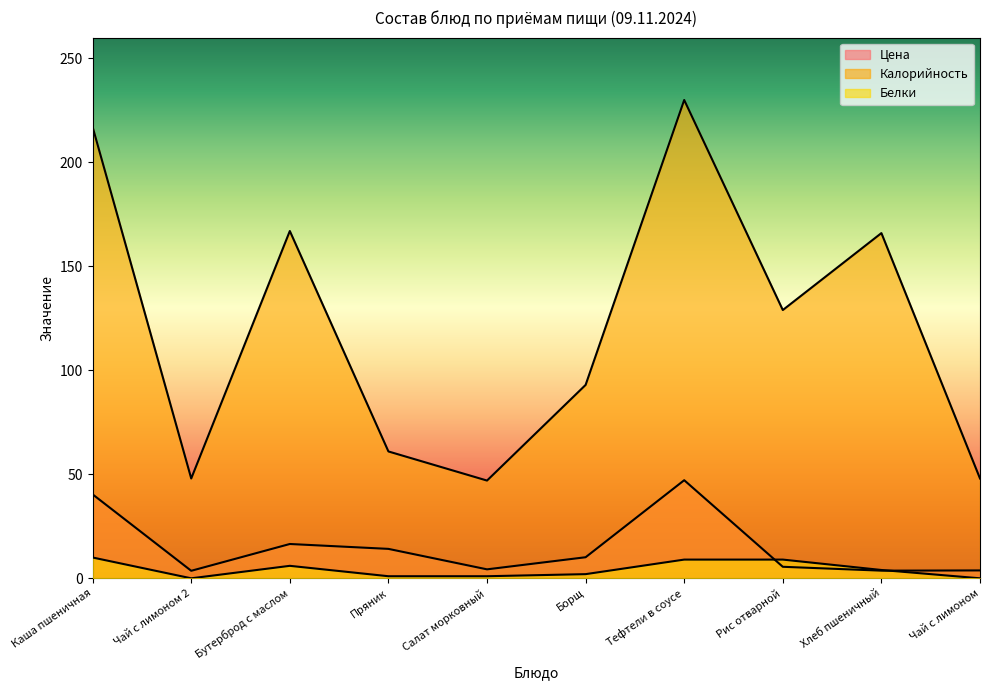

What are all the series names shown in the legend?

Цена, Калорийность, Белки